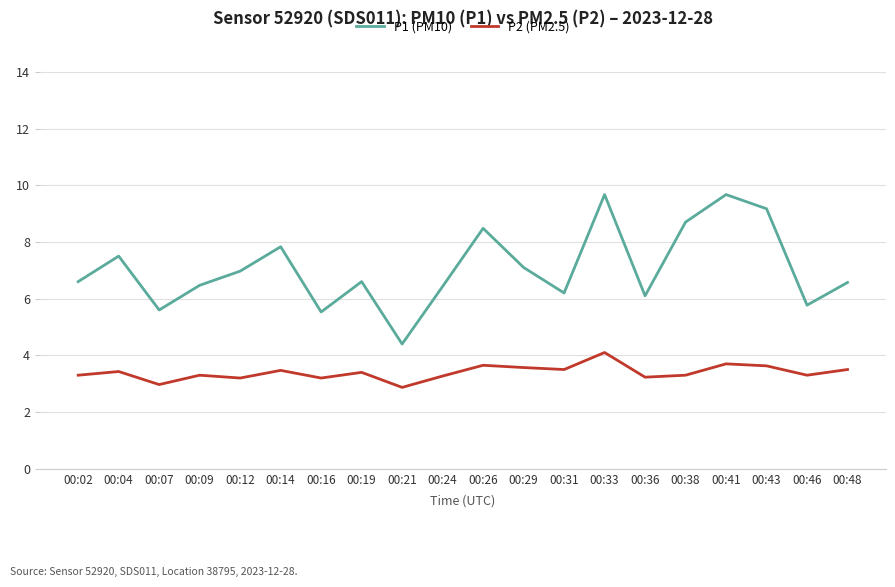

Rank the series by their maximum value, from highest to lowest.

P1 (PM10), P2 (PM2.5)